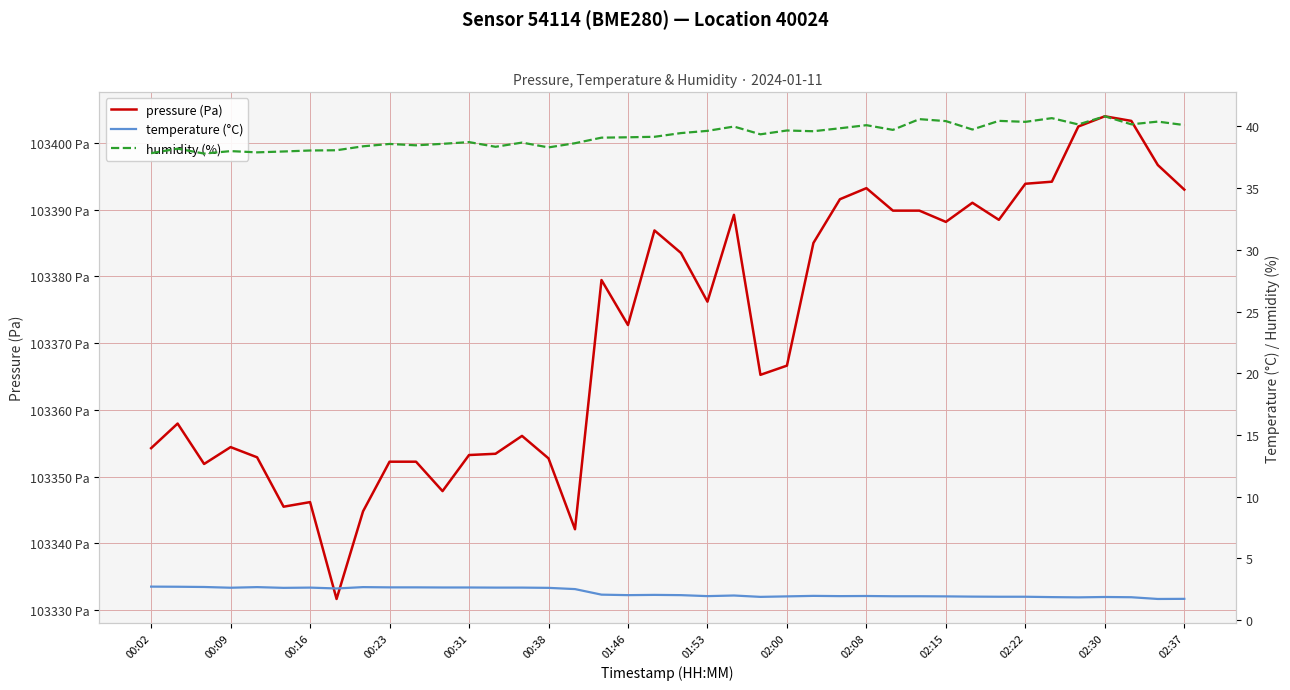

What is the difference between the pressure (Pa) values at 02:00 and 01:46?

6.1